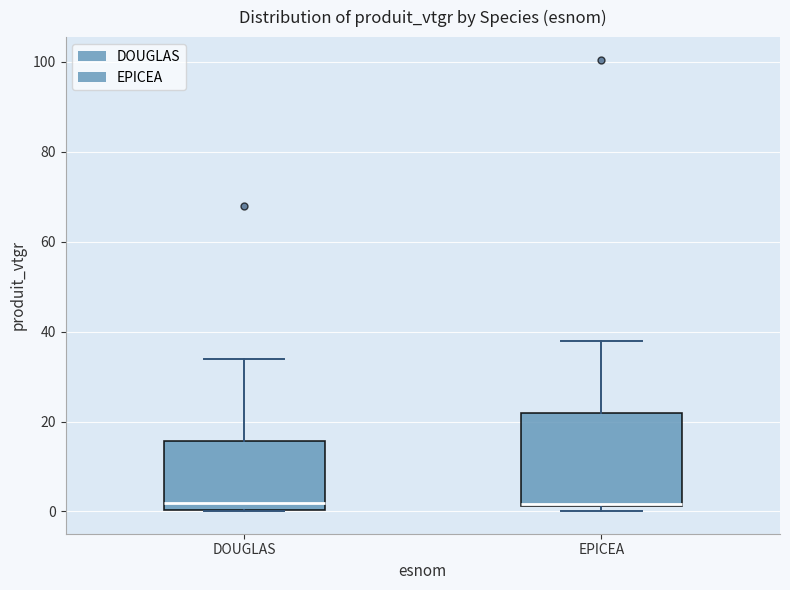

Reading left to right, transcribe this box plot: for each box, give where its median line is, the range the box spans, and where its two whiskers end, as read against the y-axis. The values are not printed on the chart, so give them approximately, as read against the axis.

DOUGLAS: median 2, box 0 to 16, whiskers 0 to 34
EPICEA: median 2, box 2 to 22, whiskers 0 to 38